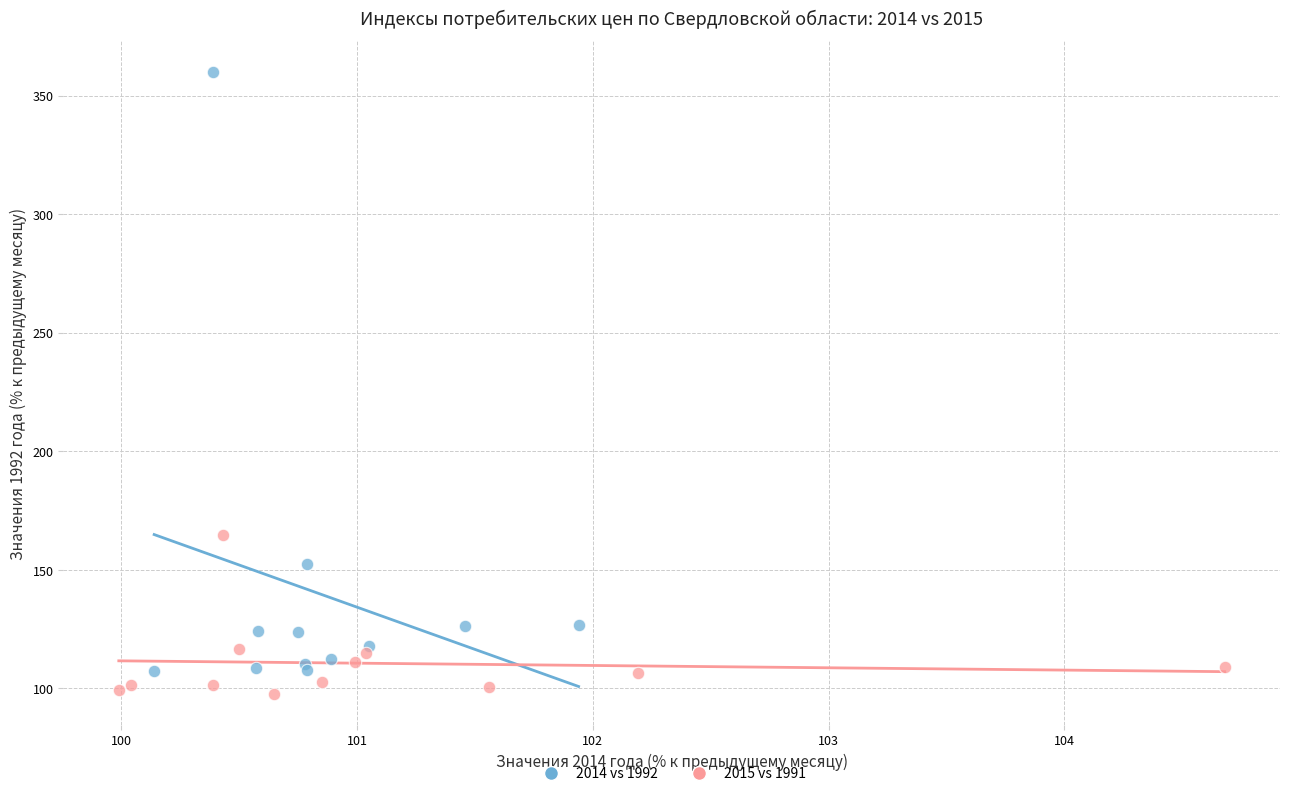

Which series has the widest spread of Y values?

2014 vs 1992